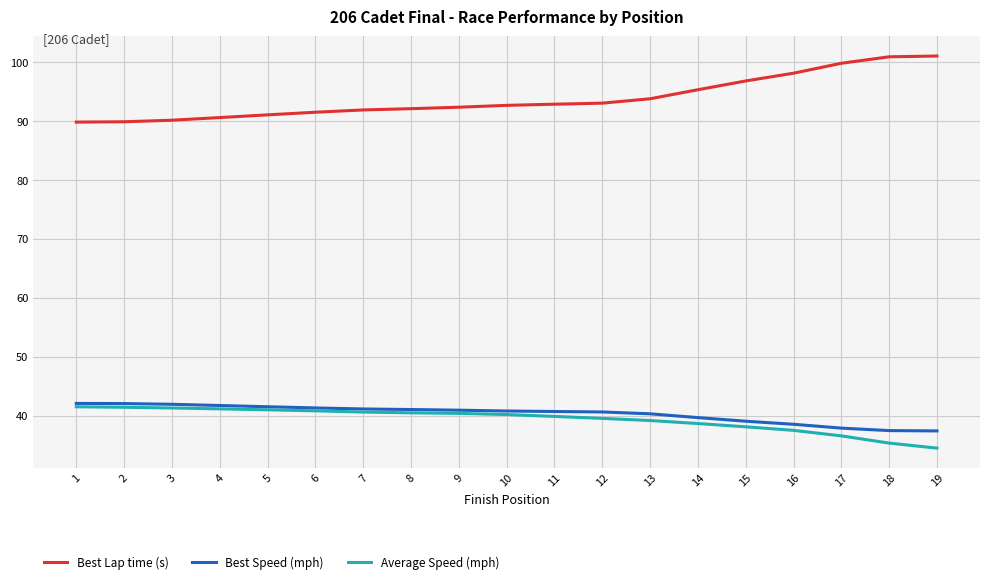

Which label corresponds to the smallest value in the chart?

19